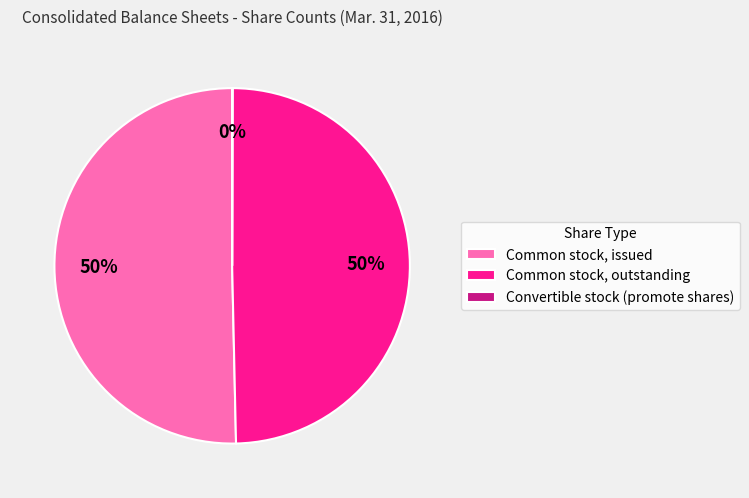

The Common stock, issued slice represents 50% of the pie. True or false?

True